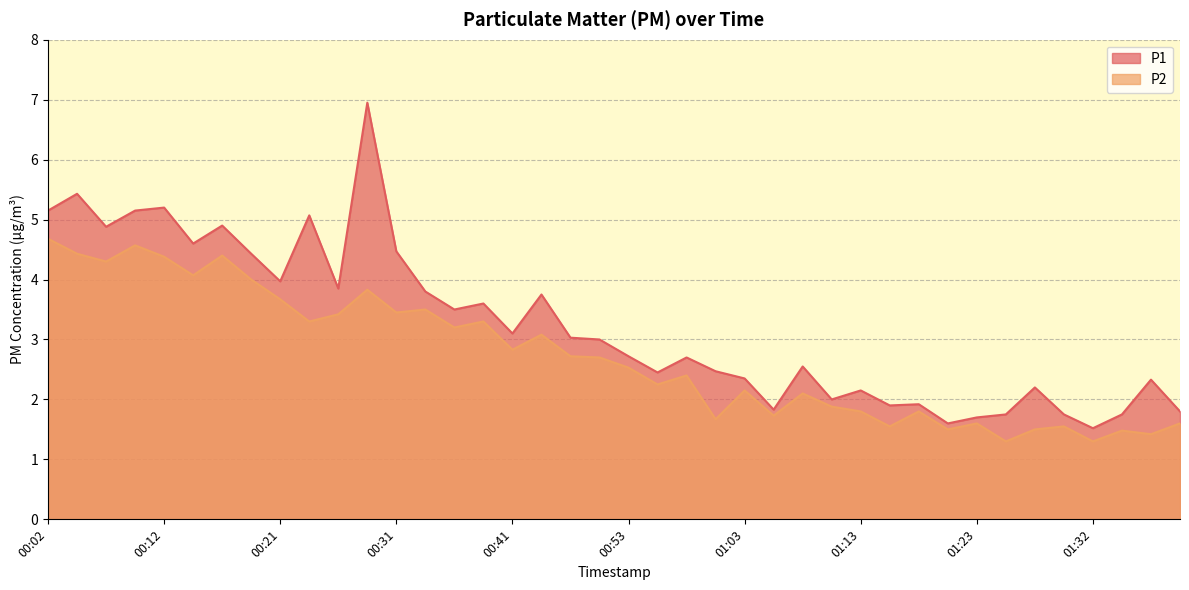

Reading right to left, transcribe all the data shown in this chart.

P1: 01:40=1.8	01:37=2.3	01:35=1.8	01:32=1.5	01:30=1.8	01:28=2.2	01:25=1.8	01:23=1.7	01:20=1.6	01:18=1.9	01:15=1.9	01:13=2.1	01:10=2.0	01:08=2.5	01:06=1.8	01:03=2.4	01:01=2.5	00:58=2.7	00:56=2.5	00:53=2.7	00:51=3.0	00:48=3.0	00:43=3.8	00:41=3.1	00:38=3.6	00:36=3.5	00:33=3.8	00:31=4.5	00:29=7.0	00:26=3.9	00:24=5.1	00:21=4.0	00:19=4.4	00:16=4.9	00:14=4.6	00:12=5.2	00:09=5.2	00:07=4.9	00:04=5.4	00:02=5.2
P2: 01:40=1.6	01:37=1.4	01:35=1.5	01:32=1.3	01:30=1.6	01:28=1.5	01:25=1.3	01:23=1.6	01:20=1.5	01:18=1.8	01:15=1.6	01:13=1.8	01:10=1.9	01:08=2.1	01:06=1.7	01:03=2.1	01:01=1.7	00:58=2.4	00:56=2.2	00:53=2.5	00:51=2.7	00:48=2.7	00:43=3.1	00:41=2.8	00:38=3.3	00:36=3.2	00:33=3.5	00:31=3.5	00:29=3.8	00:26=3.4	00:24=3.3	00:21=3.7	00:19=4.0	00:16=4.4	00:14=4.1	00:12=4.4	00:09=4.6	00:07=4.3	00:04=4.4	00:02=4.7